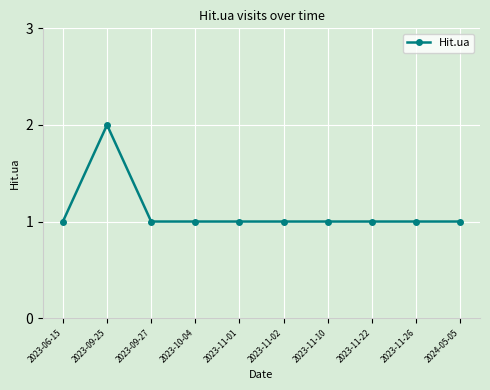

Approximately how many times larger is the value at 2023-11-26 compared to 2023-11-02?

1.0